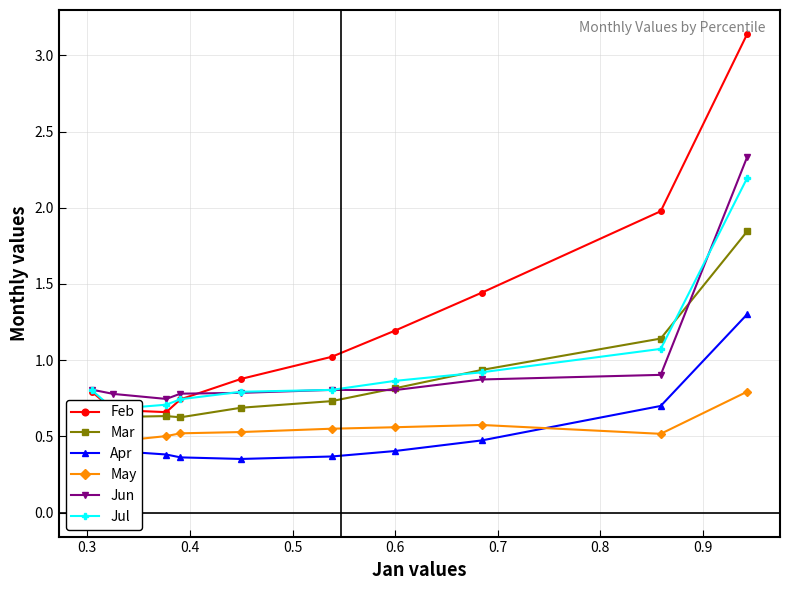

How many intersections are there between May and Apr?

2